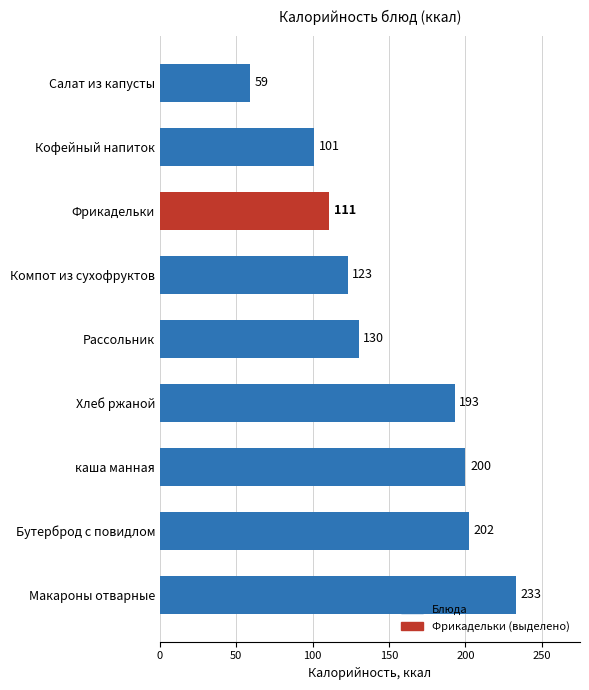

Reading bottom to top, transcribe all the data shown in this chart.

Макароны отварные=233	Бутерброд с повидлом=202	каша манная=200	Хлеб ржаной=193	Рассольник=130	Компот из сухофруктов=123	Фрикадельки=111	Кофейный напиток=101	Салат из капусты=59